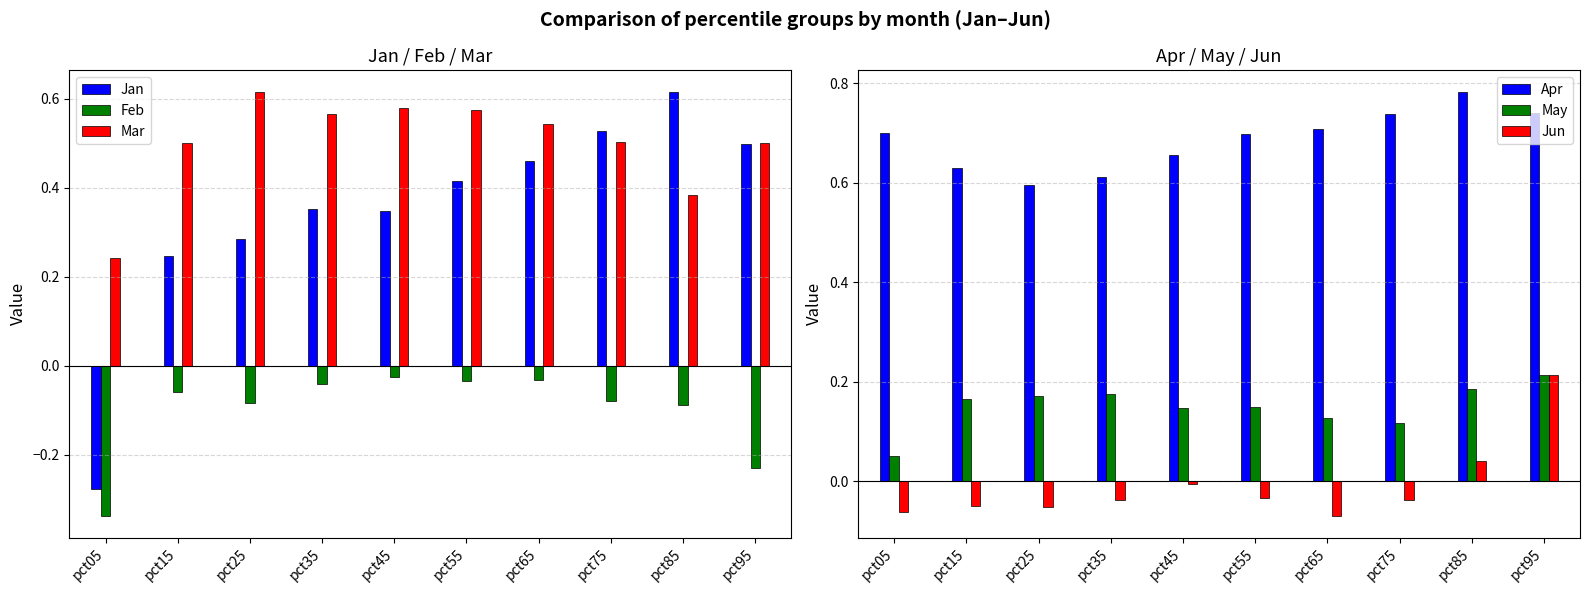

What is the sum of all Jan values?

3.5